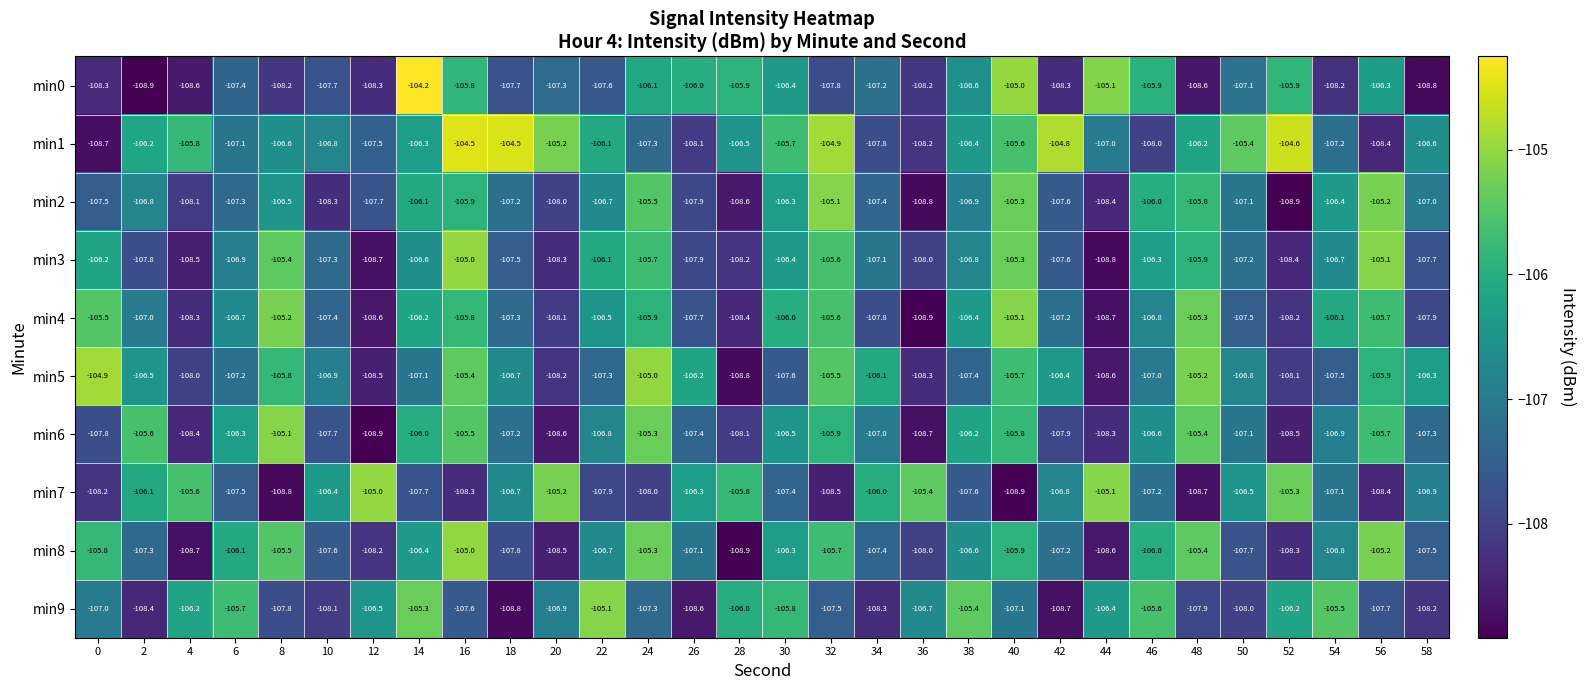

What is the average value of the min3 series?

-107.0